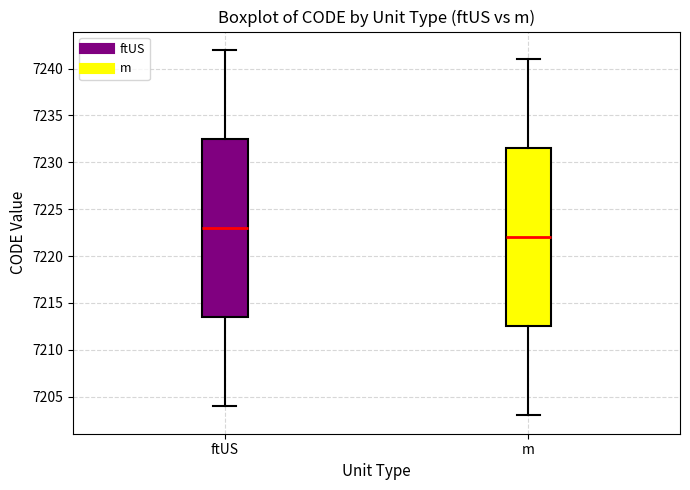

Reading left to right, read every box against the y-axis: the position of its median line, the range the box covers, and the ends of its whiskers. The values are not printed on the chart, so give them approximately, as read against the axis.

ftUS: median 7223.0, box 7213.5 to 7232.5, whiskers 7204.0 to 7242.0
m: median 7222.0, box 7212.5 to 7231.5, whiskers 7203.0 to 7241.0